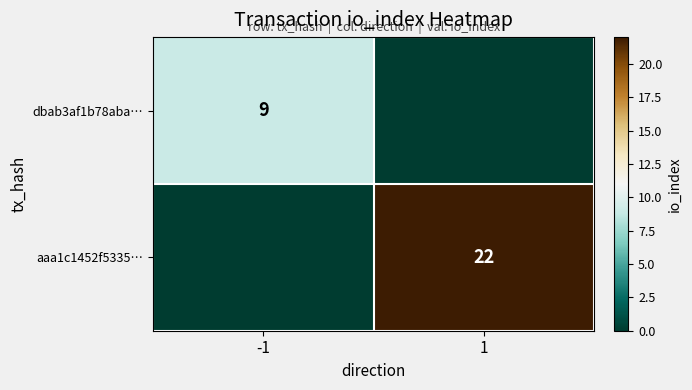

Is it true that aaa1c1452f5335… equals 22 at 1?

True